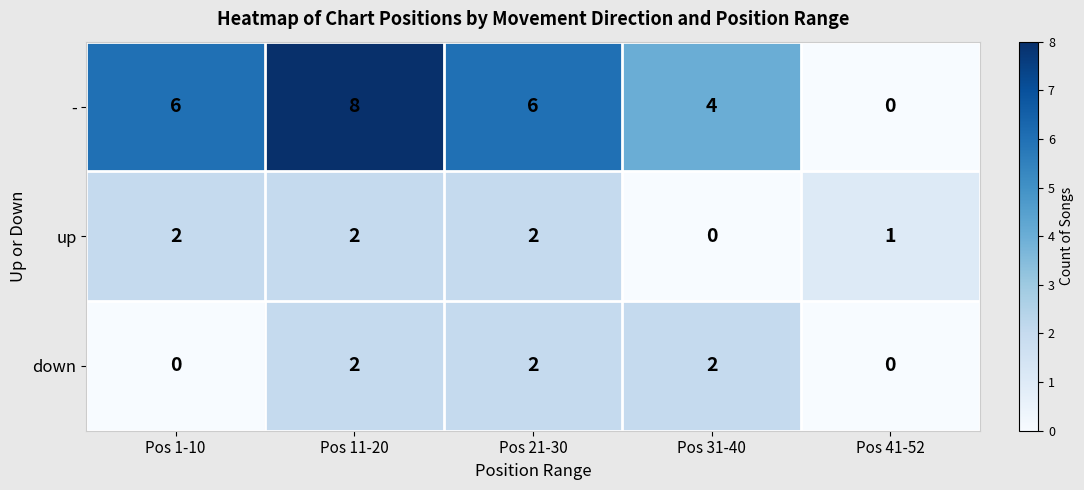

Where is - nearest to the value 4?

Pos 31-40